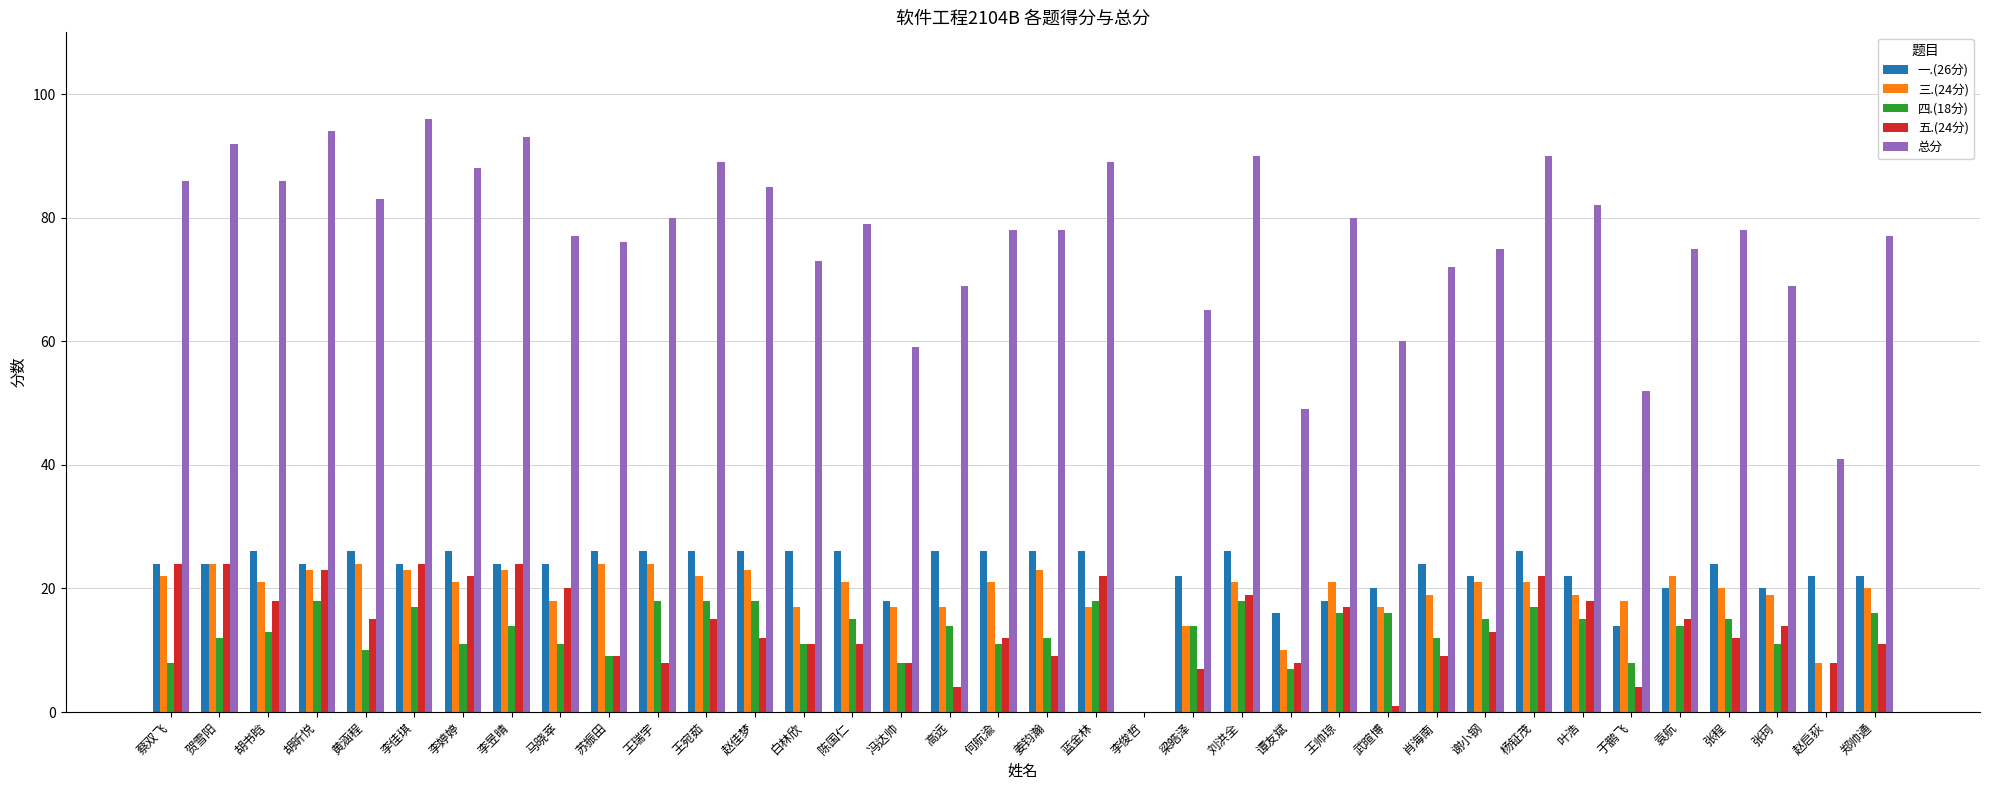

What is the sum of all 四.(18分) values?

460